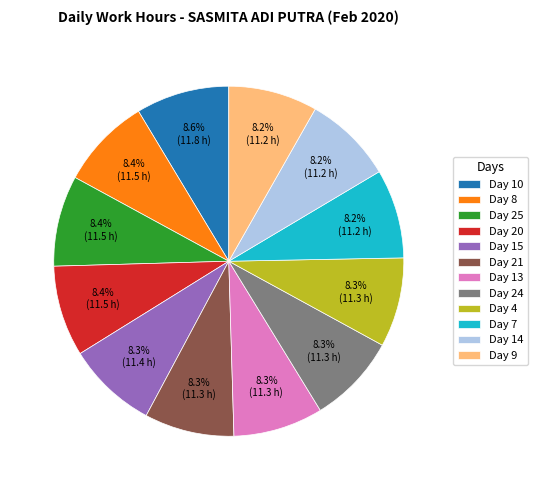

Is Day 9 the majority of the pie?

No